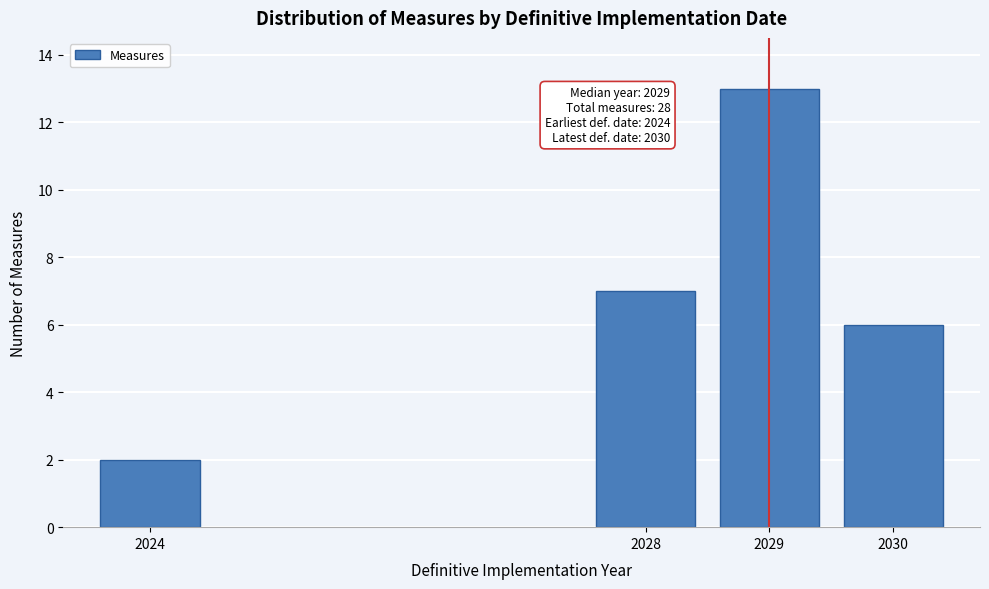

Reading right to left, what are all the values shown in this chart?

6	13	7	2